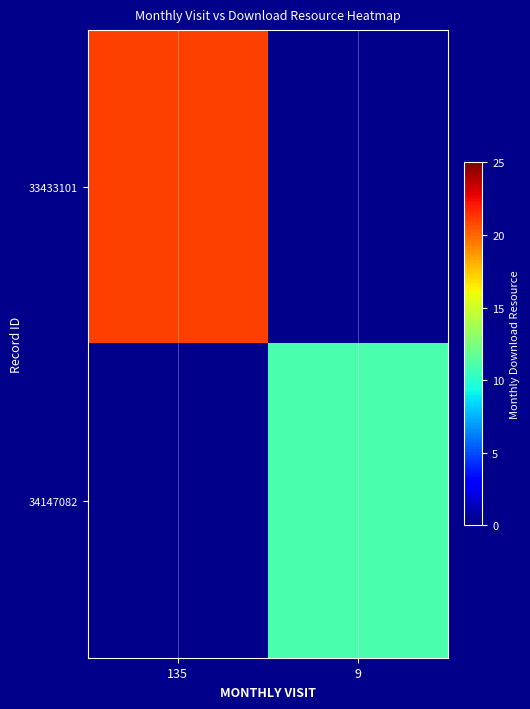

At which category does the chart reach its minimum across all series?

9